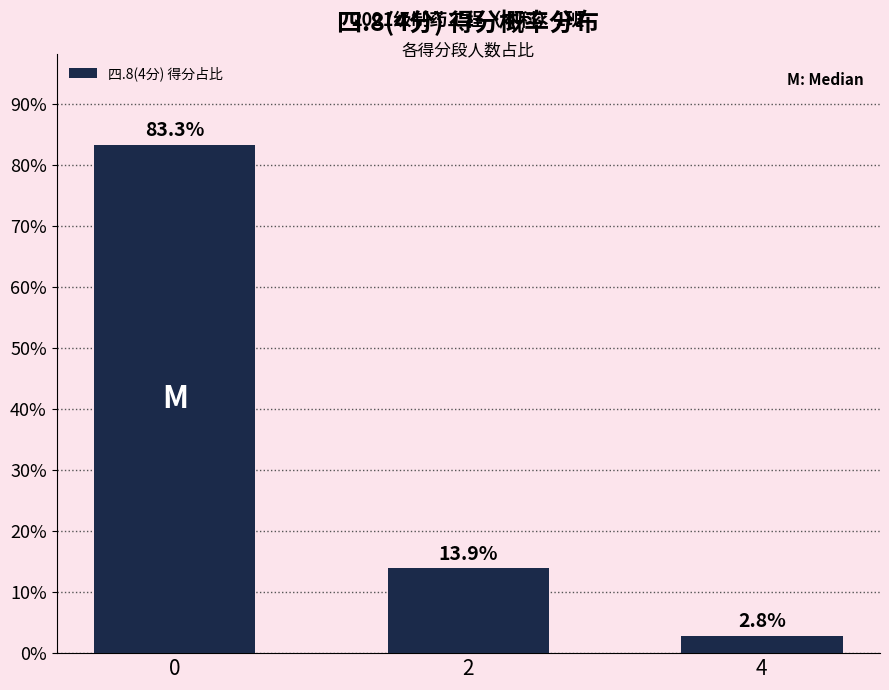

The chart shows a value of 83.3 at 0. True or false?

True